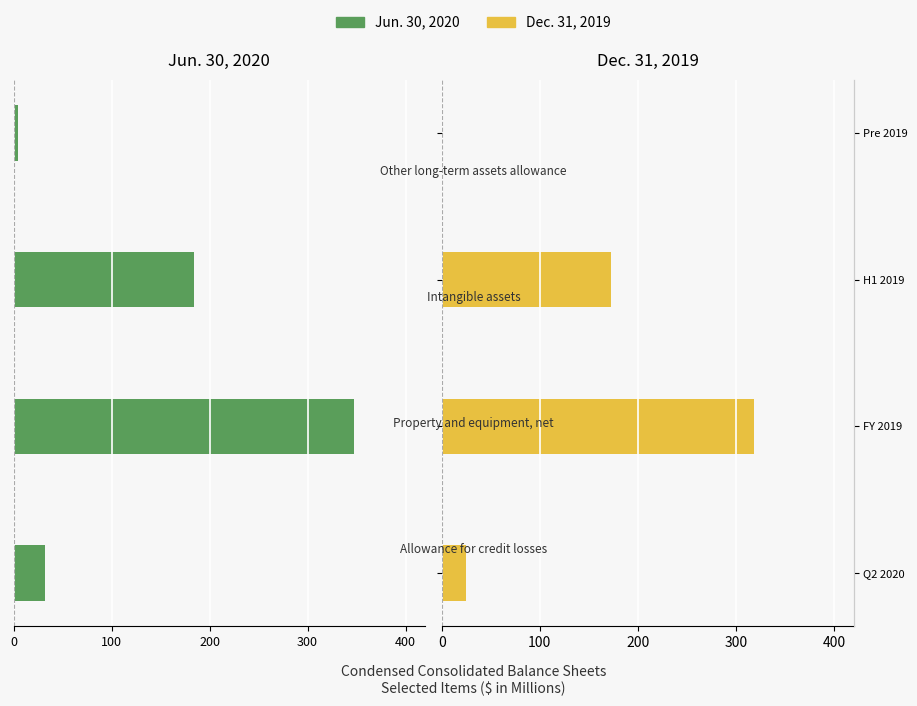

What is the difference between the maximum and minimum values in the Jun. 30, 2020 series?

342